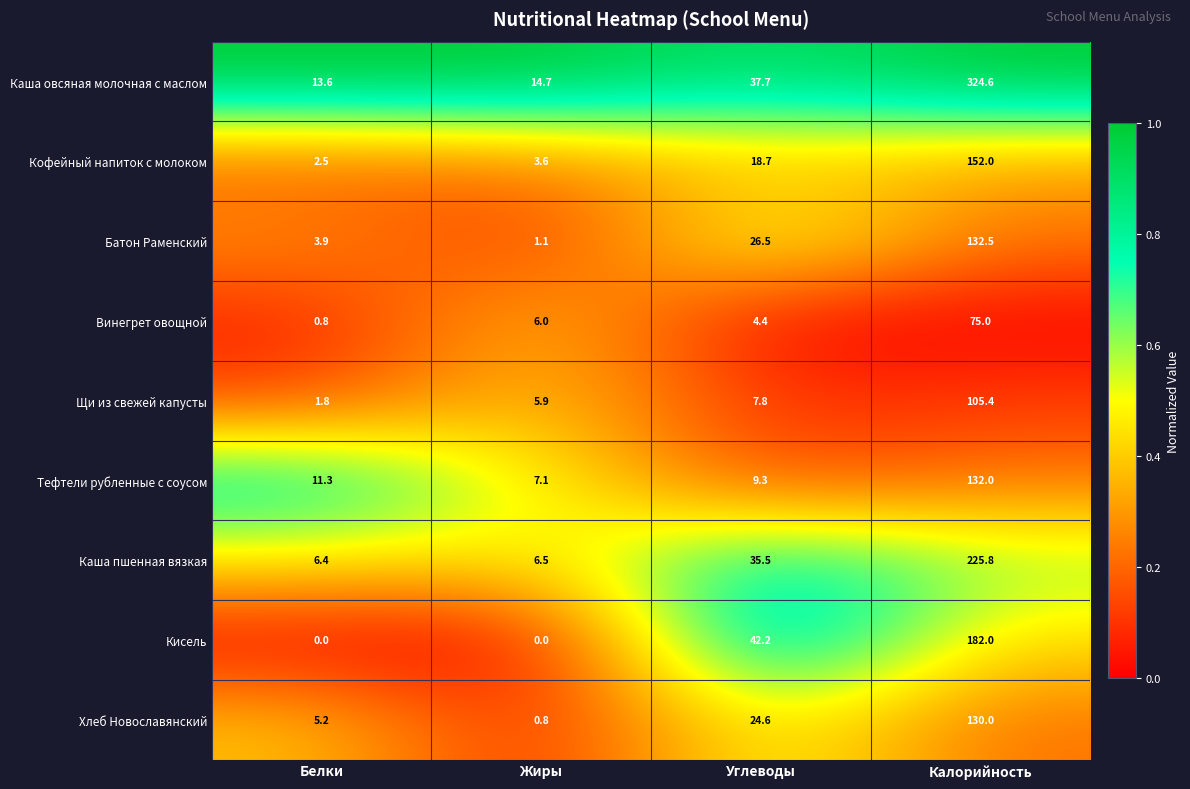

What is the approximate value of Тефтели рубленные с соусом at Углеводы?

9.3